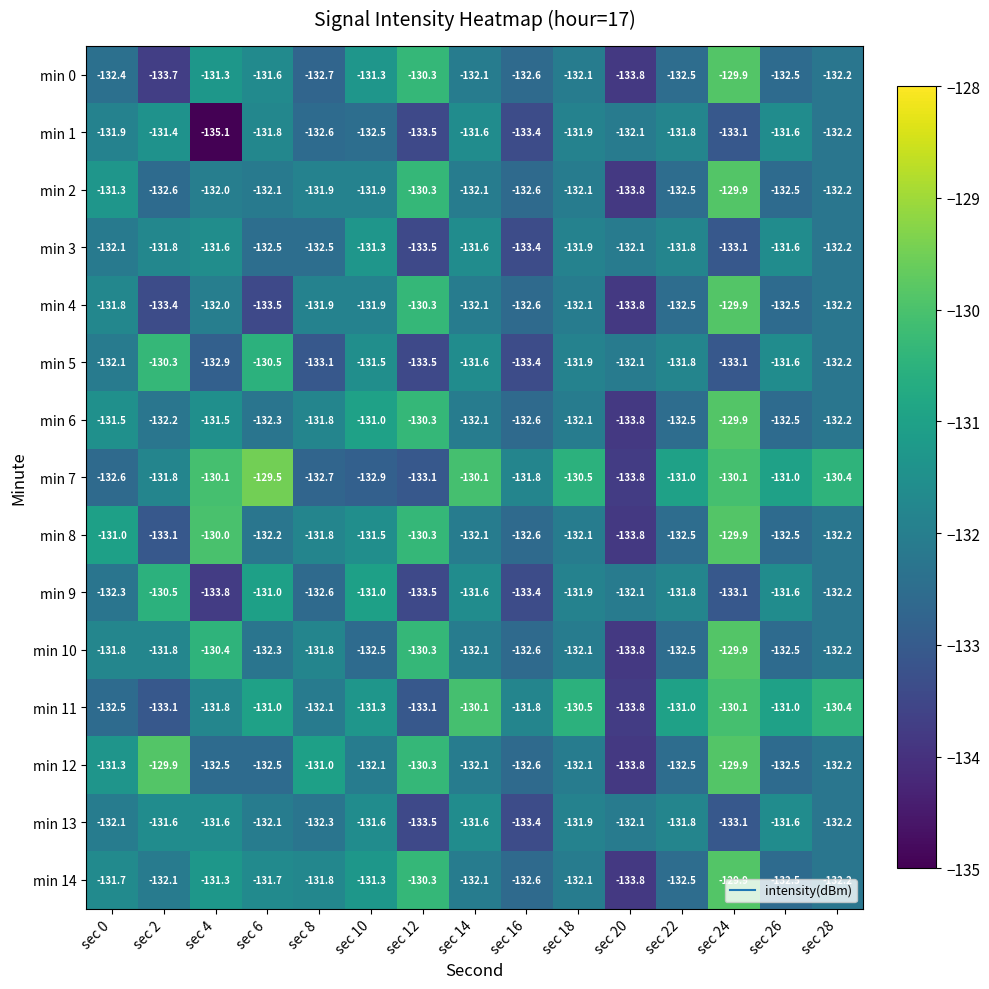

What is the approximate value of min 3 at sec 22?

-131.8